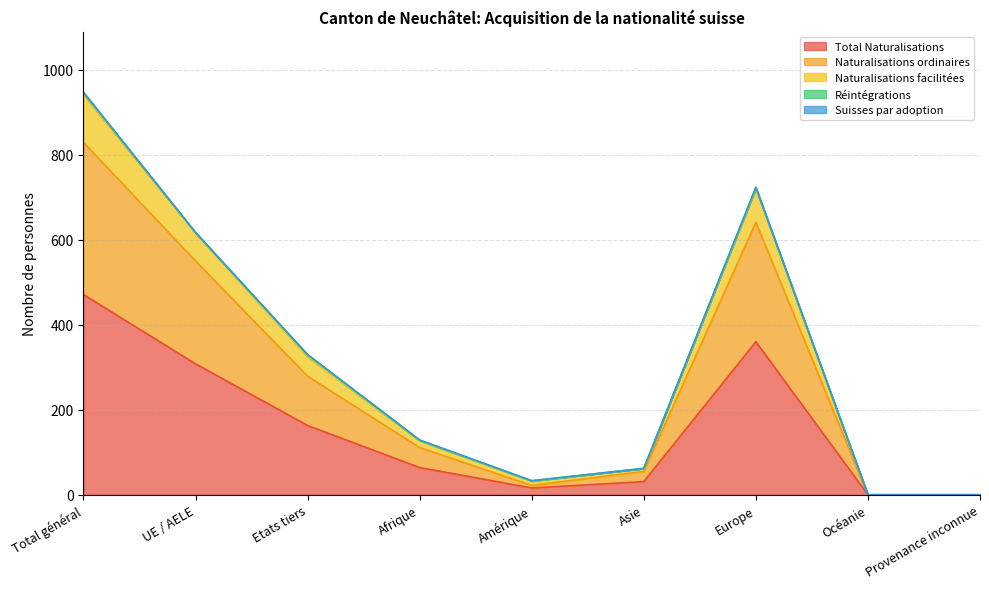

Which label corresponds to the smallest value in the chart?

Océanie